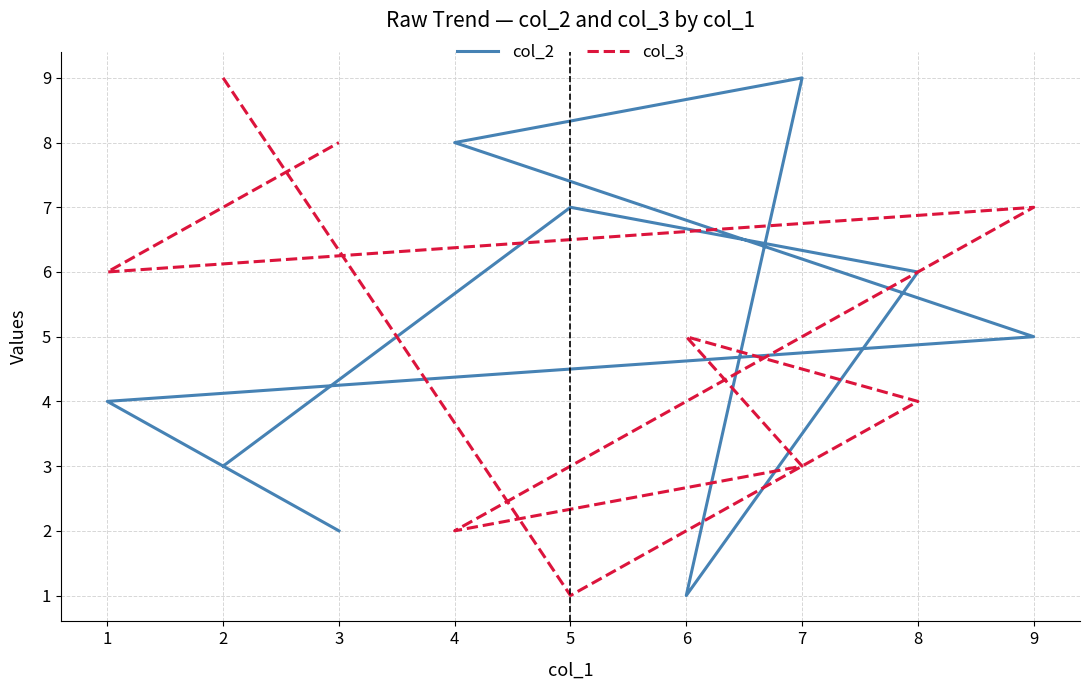

Count the col_3 values in the range 3 to 7.

5